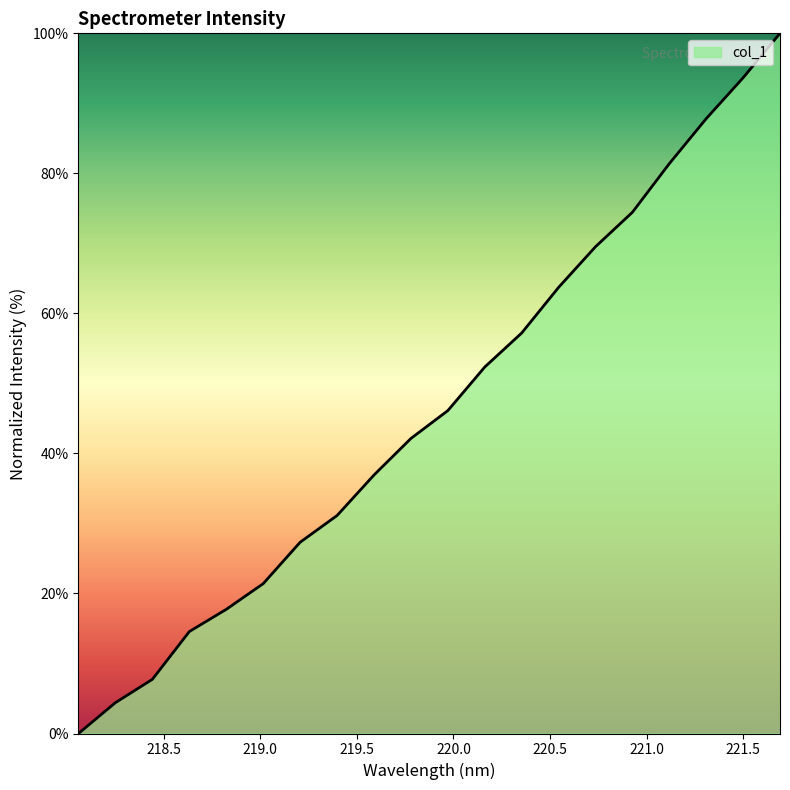

What is the maximum value shown in the chart?

100.0